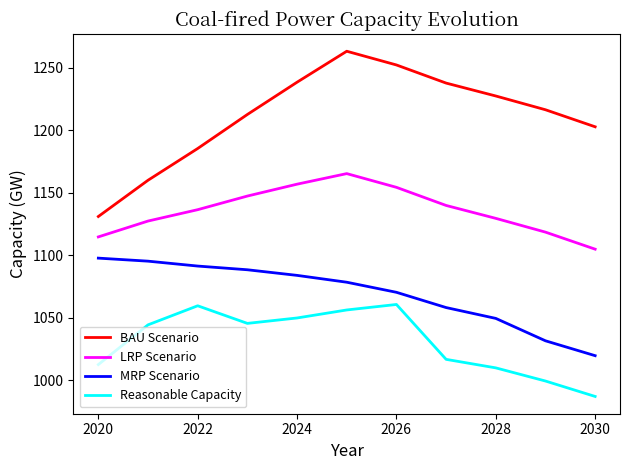

True or false: Reasonable Capacity has more than 2 interior local peaks.

False